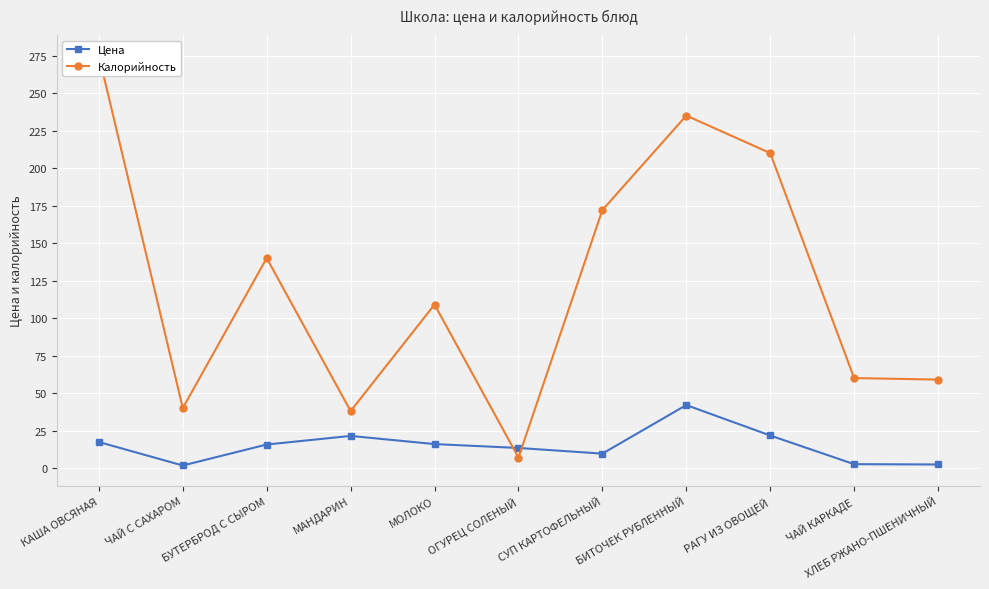

What is the difference between the second highest and second lowest values in the Калорийность series?

197.0